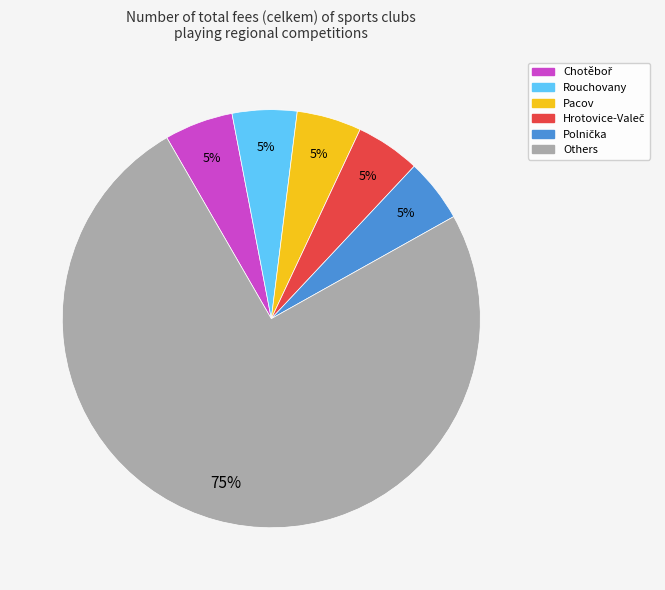

To the nearest percent, what is the difference between the largest and smallest slice percentages?

70%